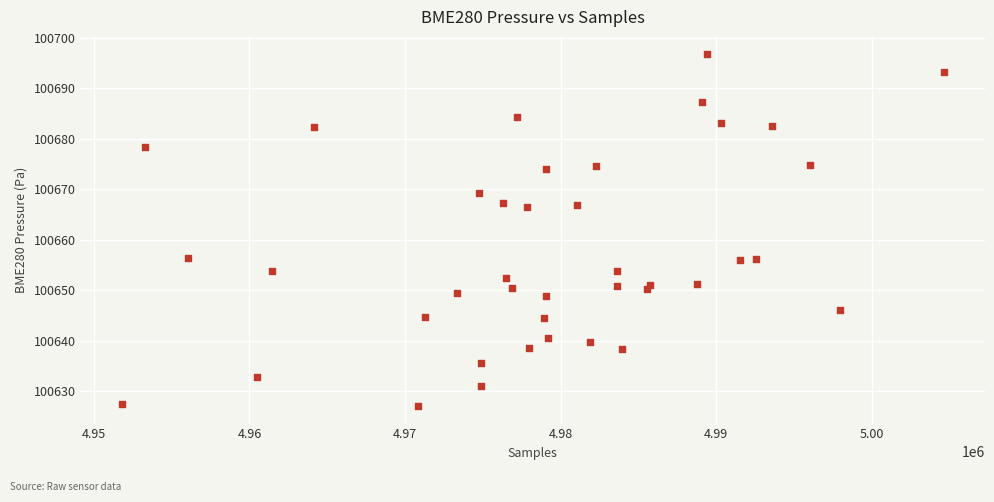

What is the range of Y values (max minus min)?

69.6